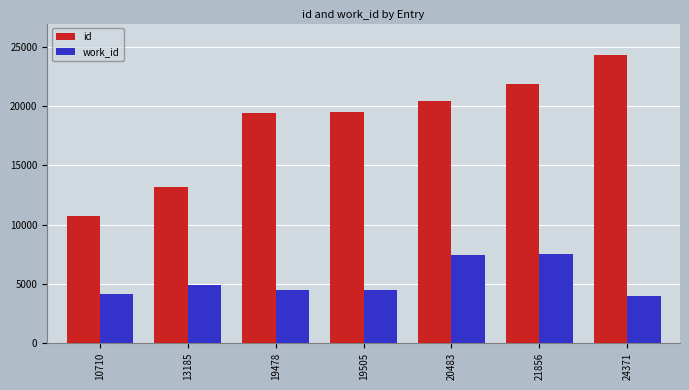

What is the difference between the maximum and second lowest values in the work_id series?

3397